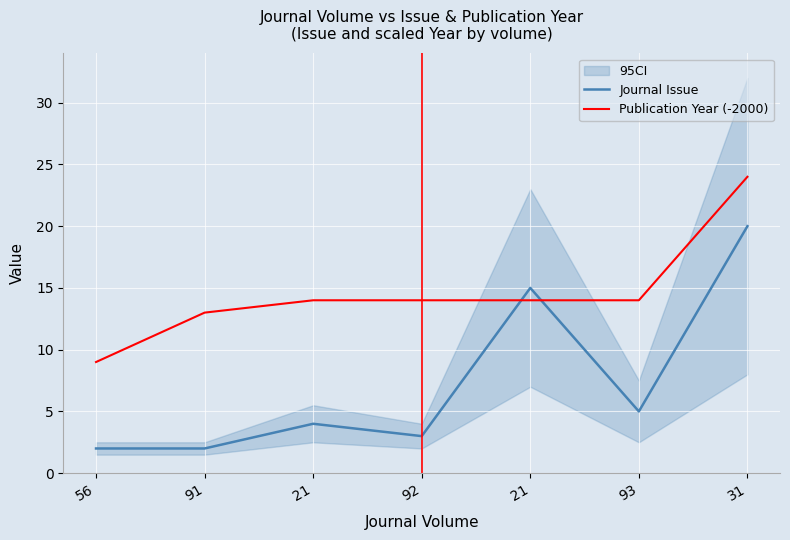

Is this an area chart (filled region under the line)?

No